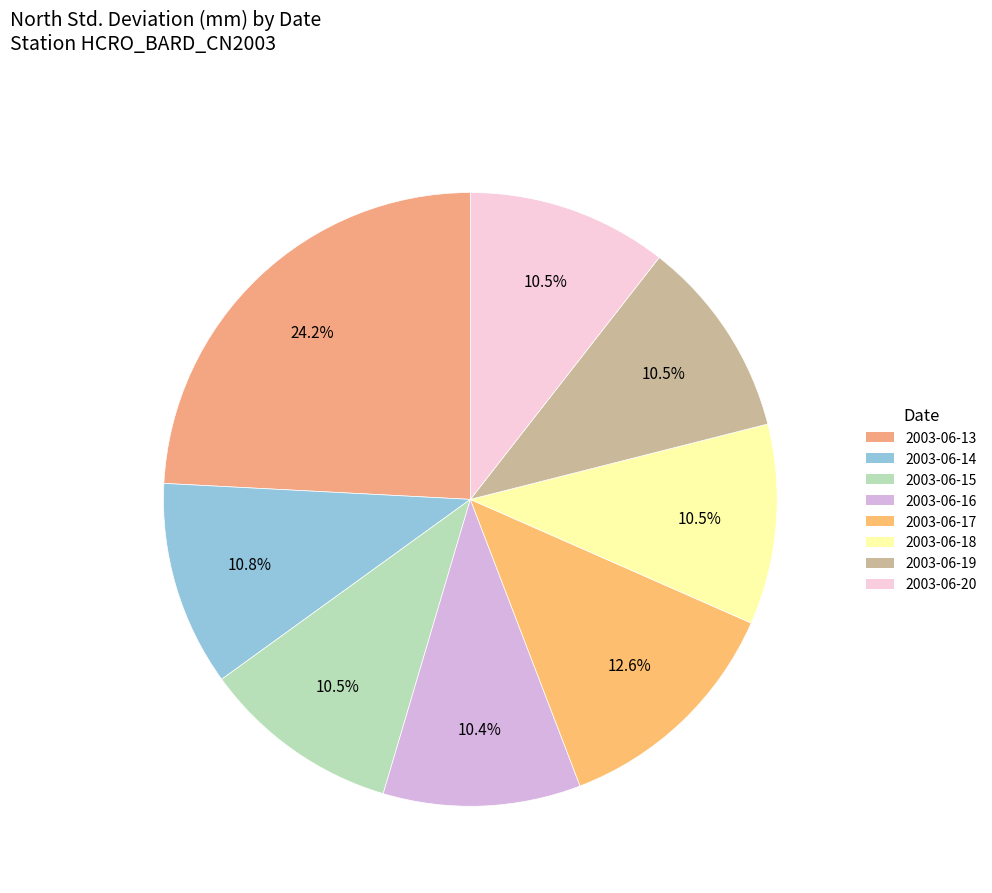

How many segments does this pie chart have?

8